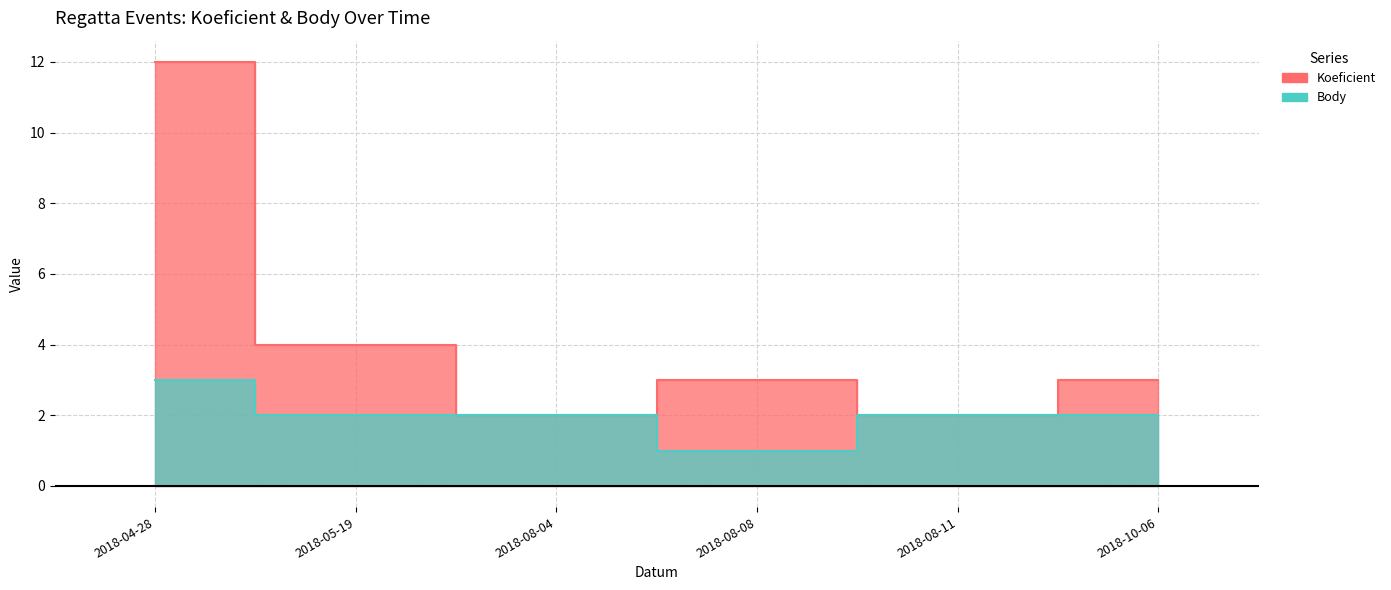

What is the value of the Body point at the 1st from the left?

3